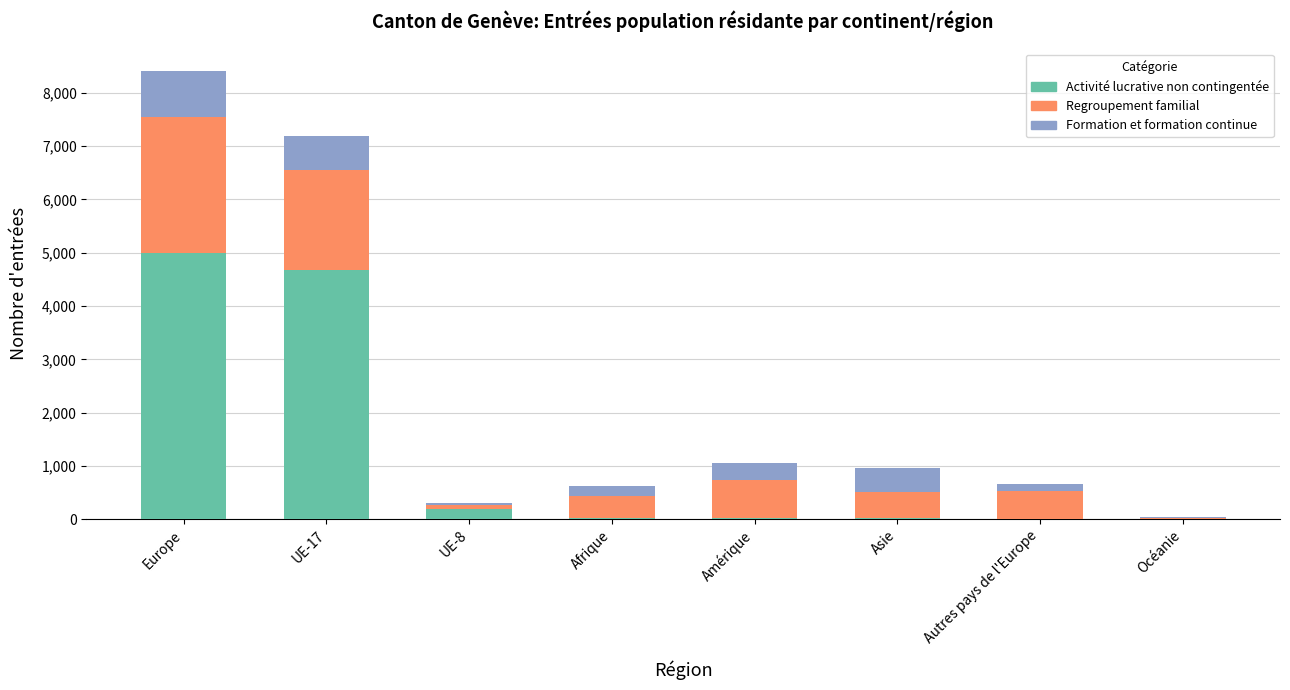

How many series are shown in this chart?

3